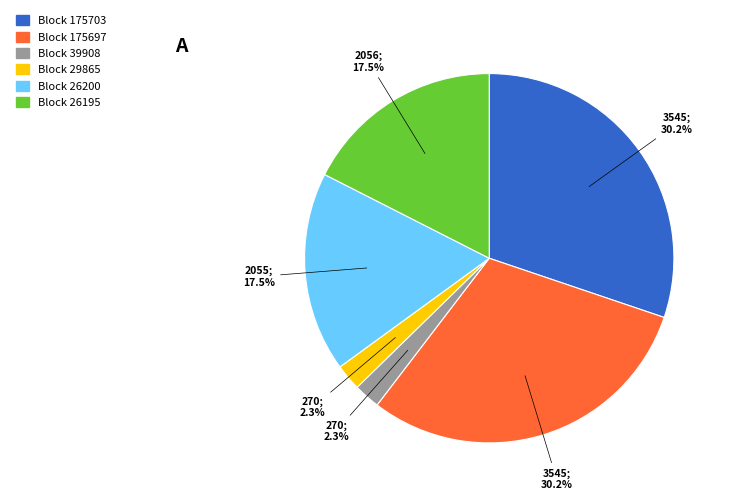

Does any single category account for the majority?

No